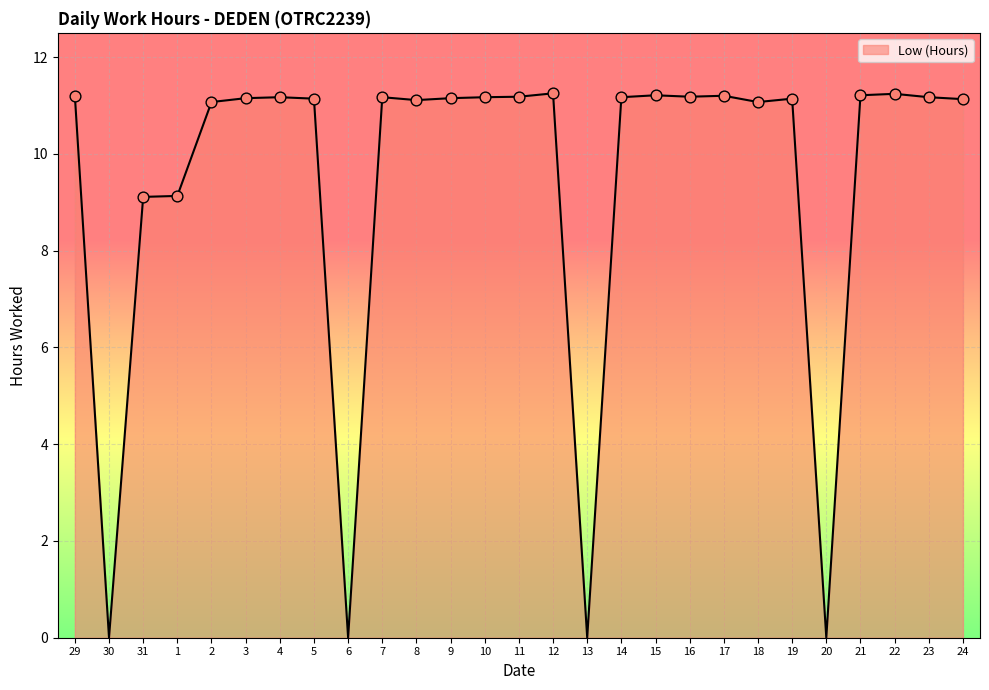

Approximately how many times larger is the value at 29 compared to 16?

1.0